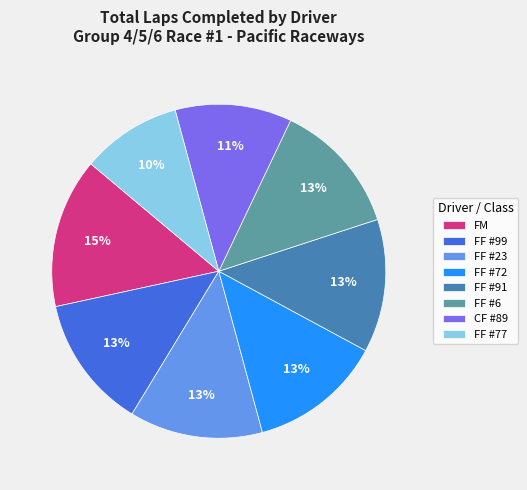

Count the number of slices in the pie.

8